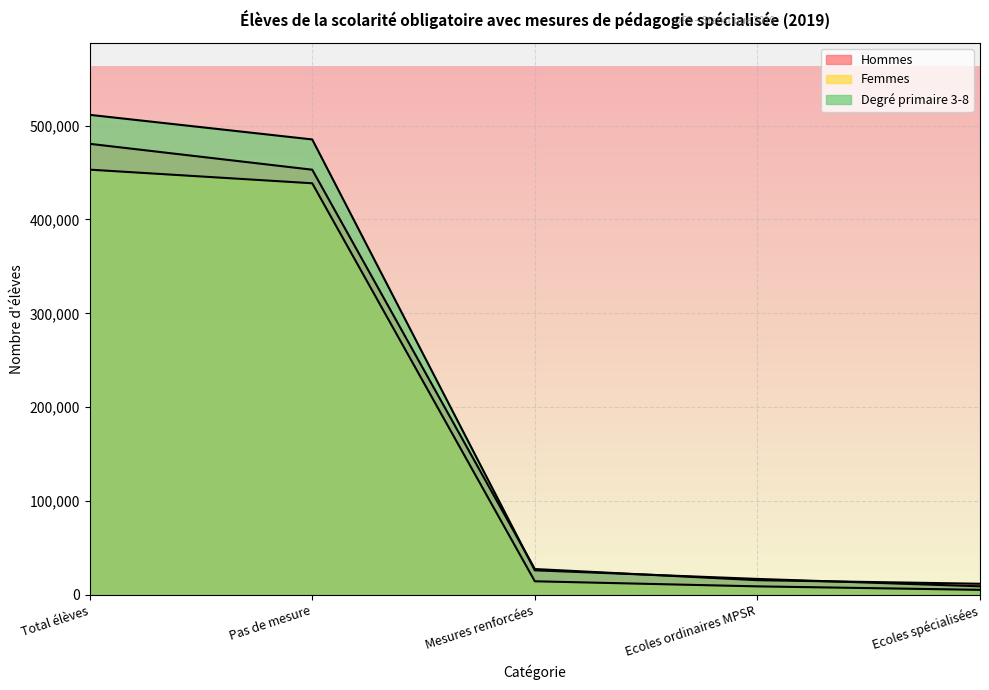

What position from the right is Mesures renforcées?

3